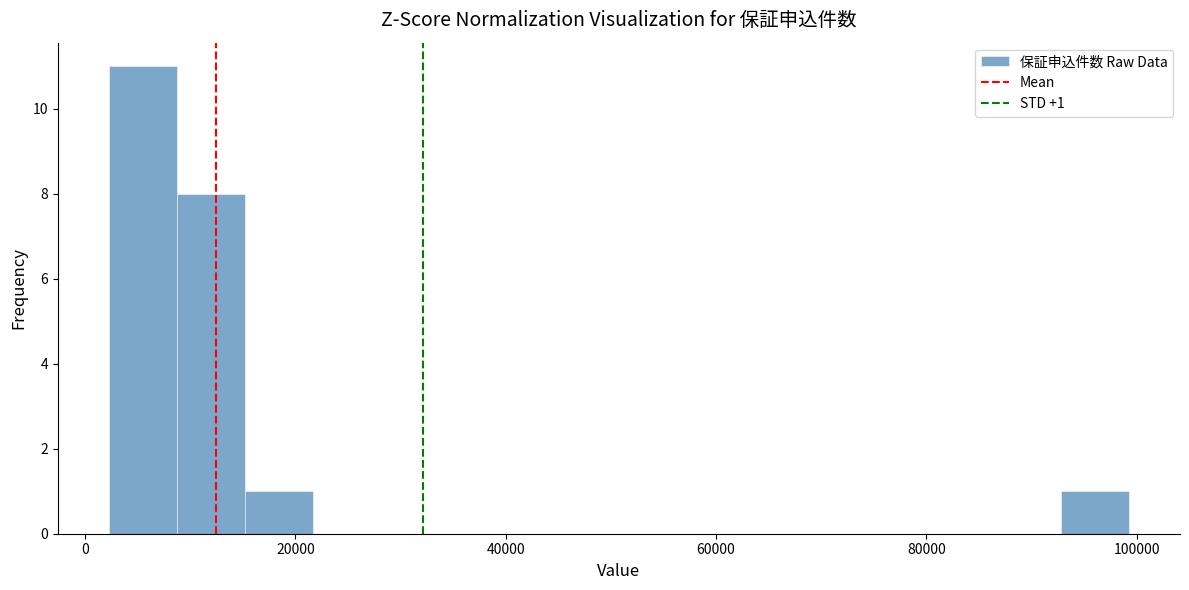

Around what value on the x-axis is the tallest bar? Give the approximate position of its centre, as read against the axis.

6000